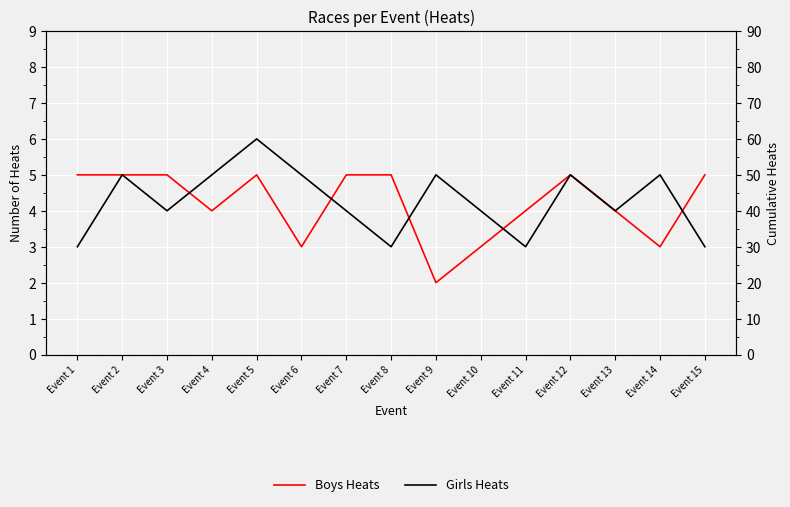

Is this an area chart (filled region under the line)?

No